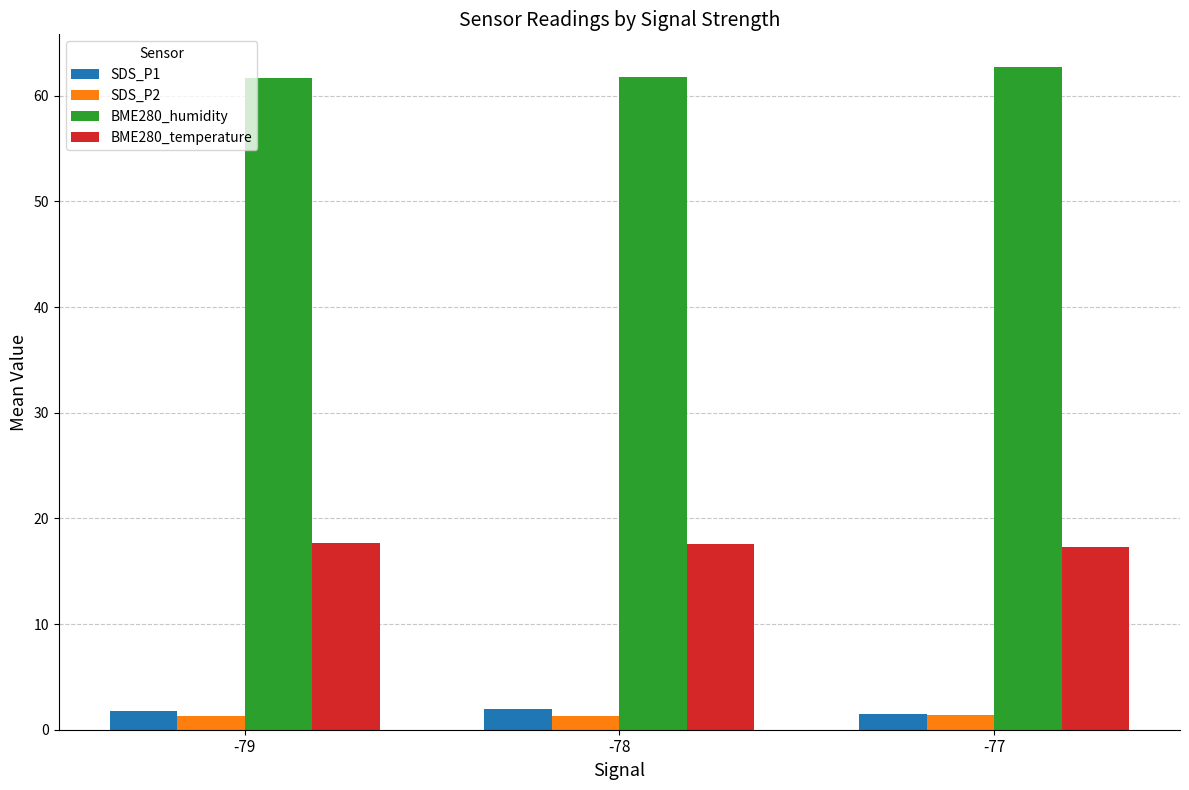

How many bars are there in total?

12